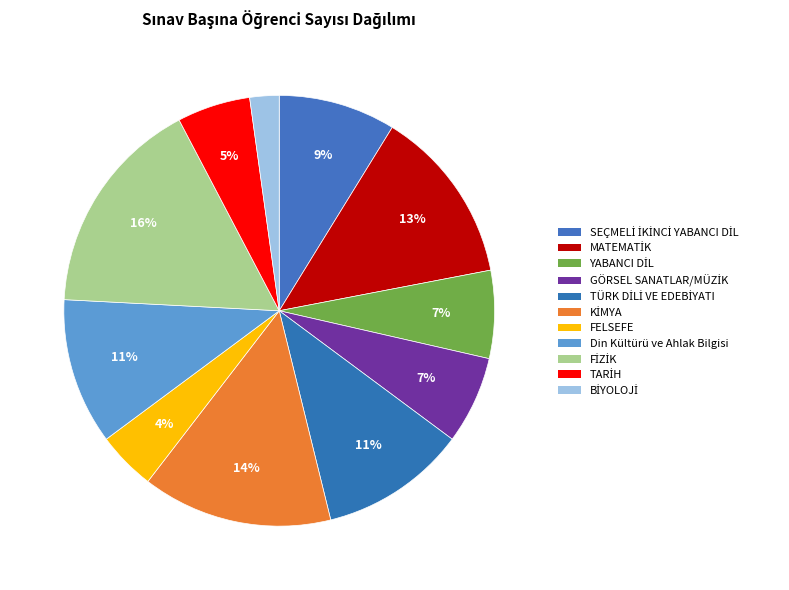

How many slices are in this pie chart?

11